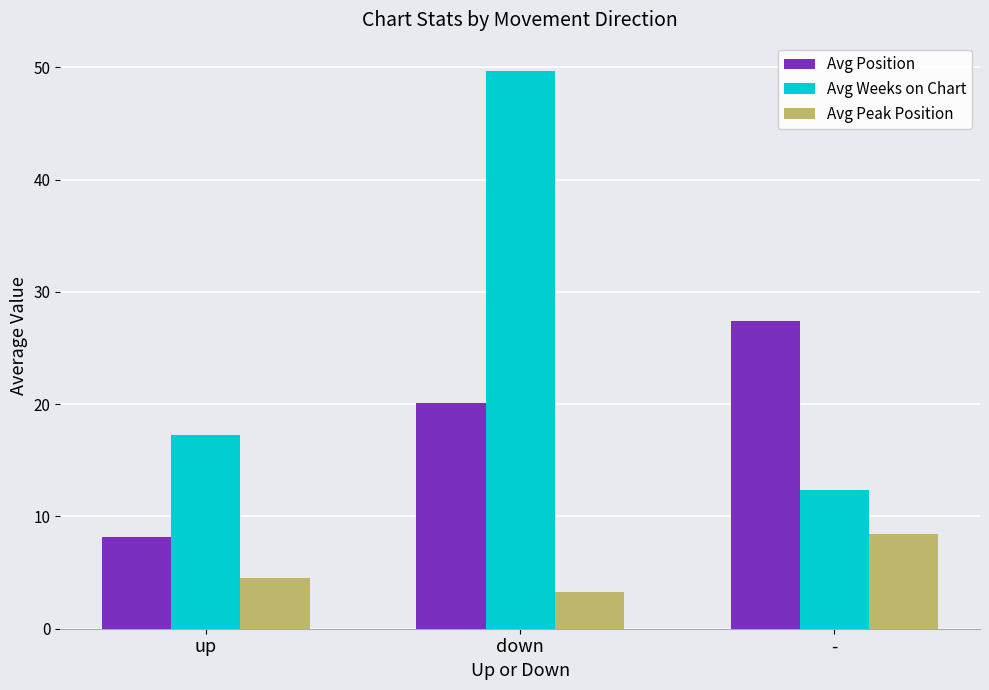

What is the difference between the maximum and minimum values in the Avg Position series?

19.3